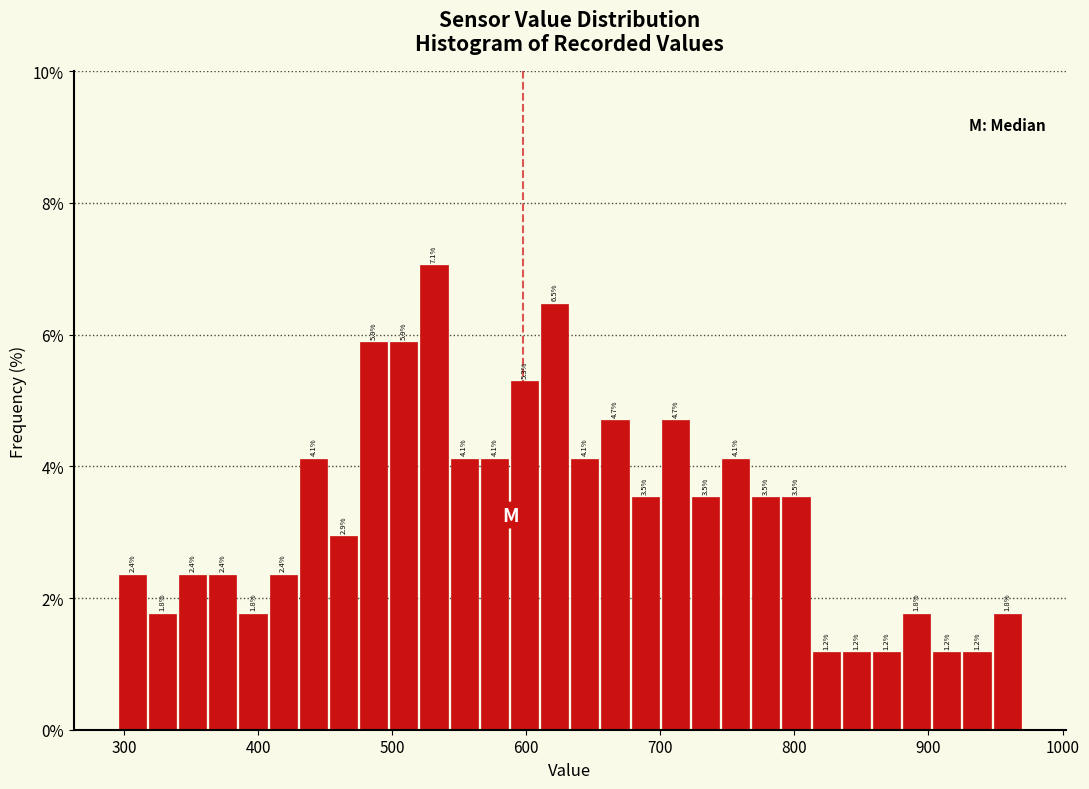

Read against the x-axis, roughly where is the centre of the tallest bar?

530